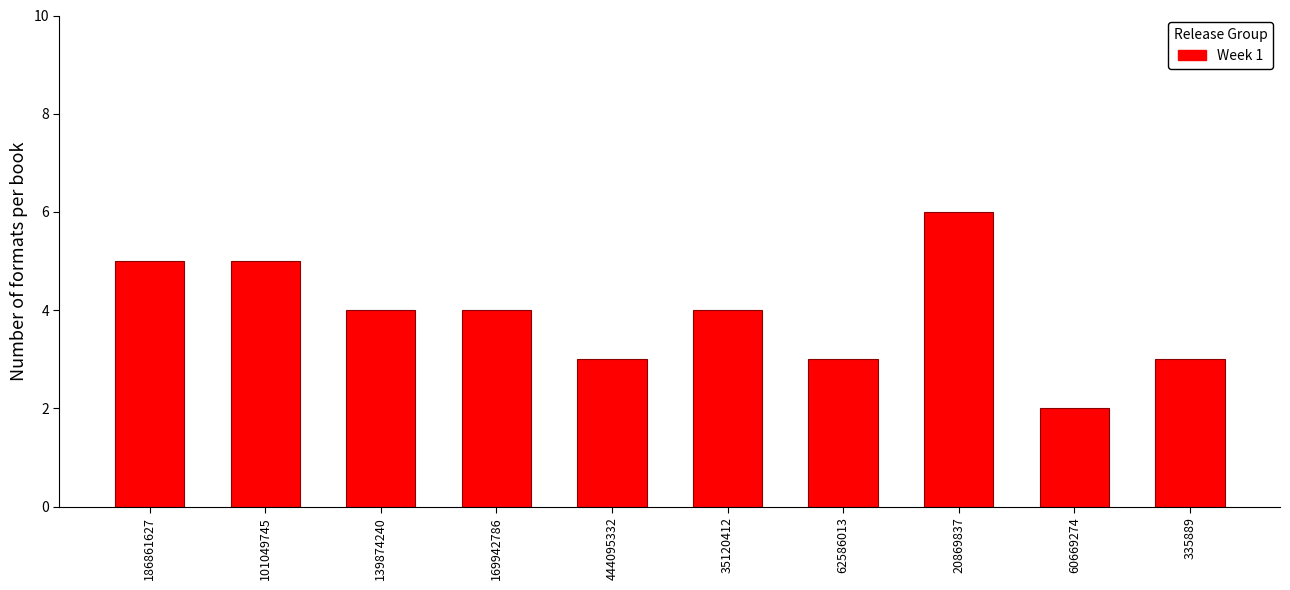

Reading left to right, extract all data points from this chart.

186861627=5	101049745=5	139874240=4	169942786=4	444095332=3	35120412=4	62586013=3	20869837=6	60669274=2	335889=3